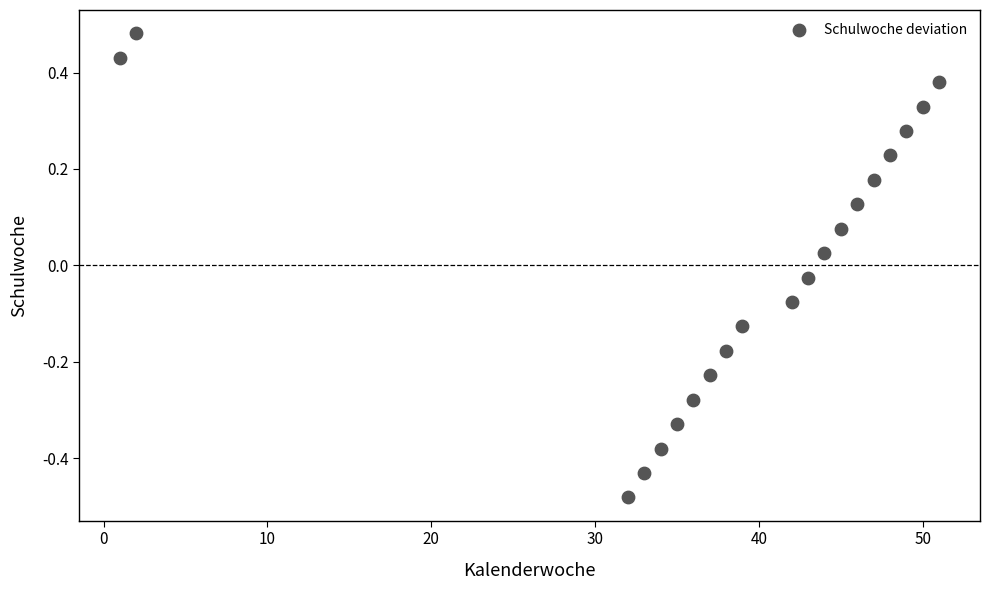

What is the range of Y values (max minus min)?

1.0